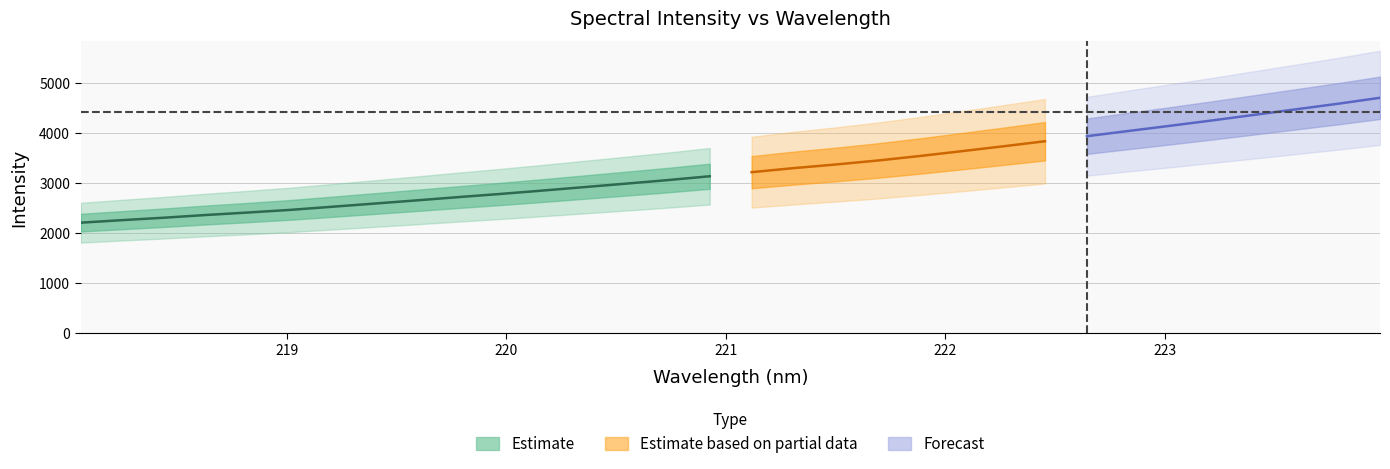

True or false: x and y cross at least once.

False